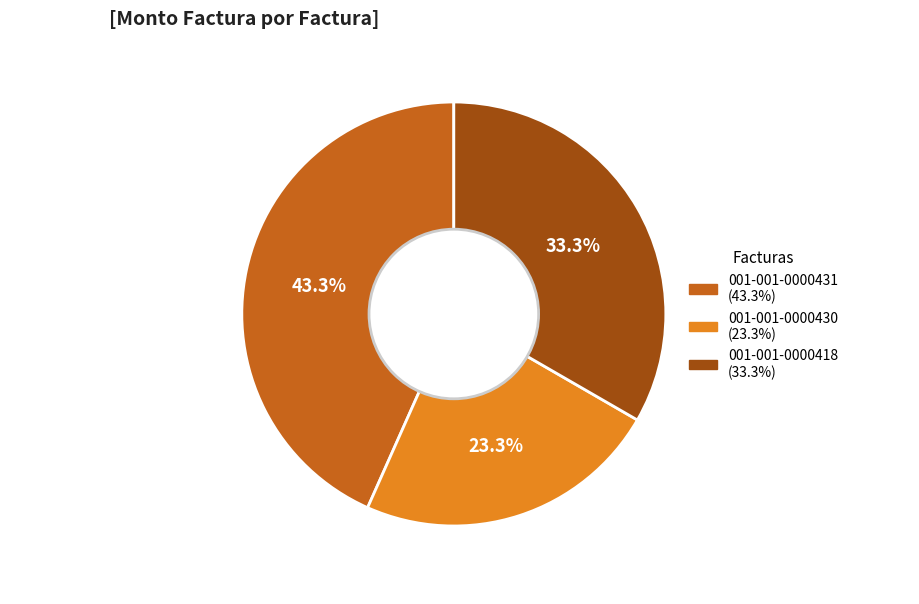

Which slice is the smallest?

001-001-0000430